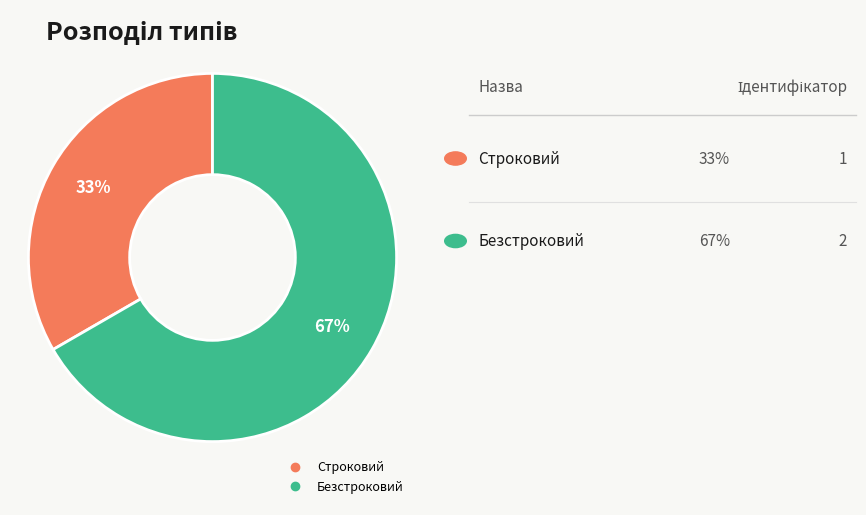

To the nearest percent, what percentage of the pie is Безстроковий?

67%